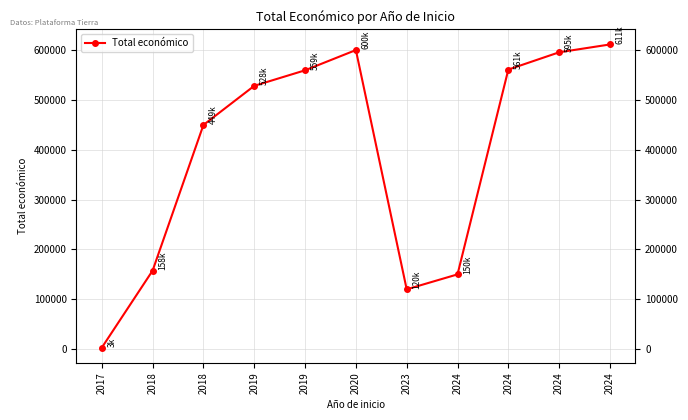

Count the number of values greater than 527902.

5